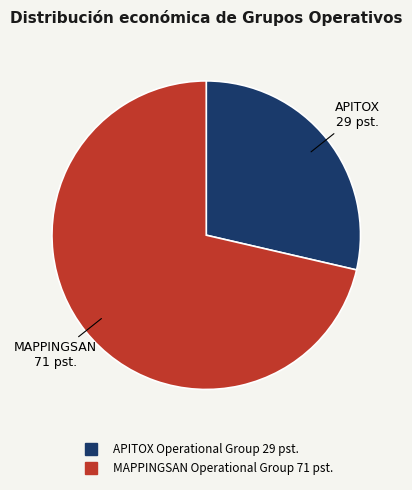

Which slice is the smallest?

APITOX Operational Group